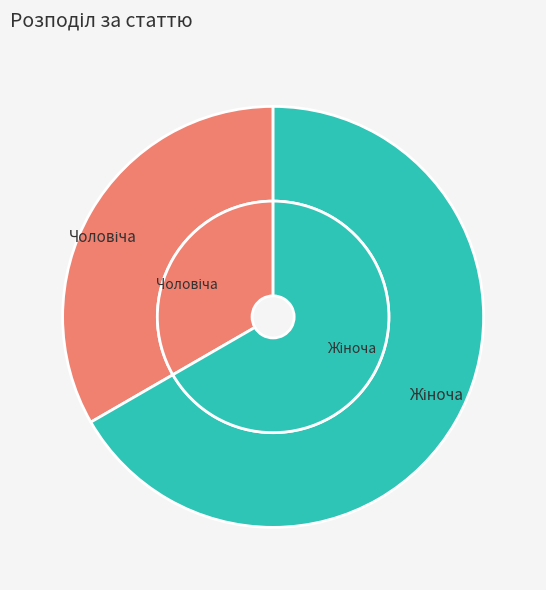

Is there a majority slice in this chart?

Yes